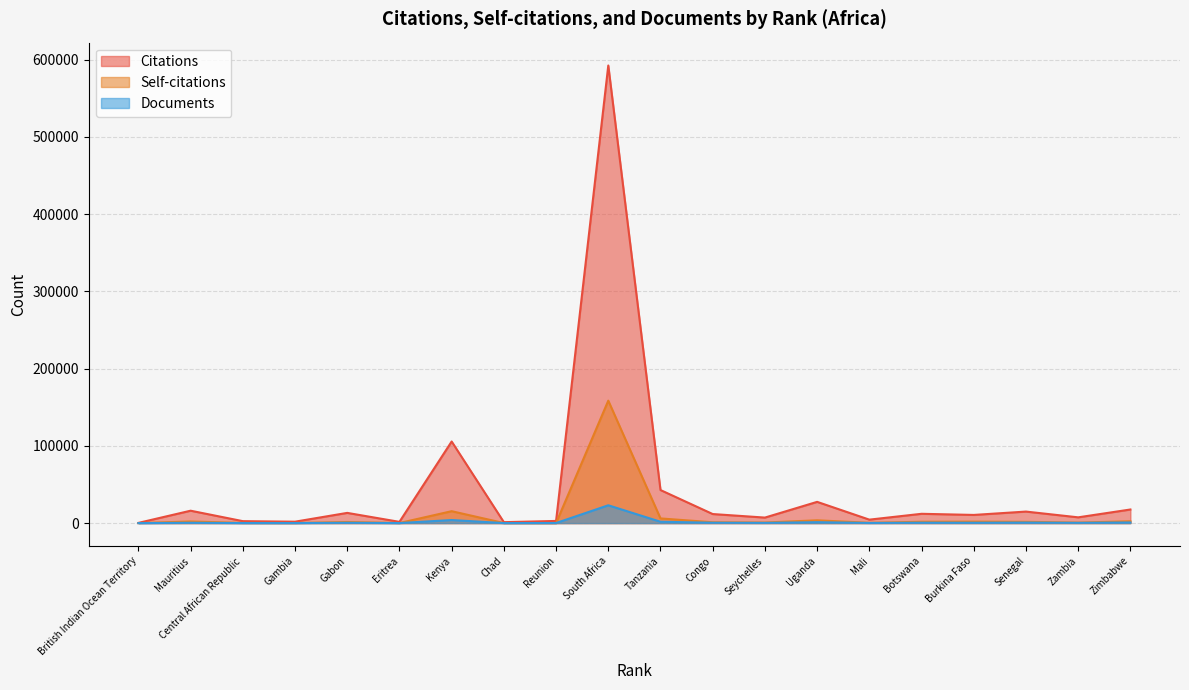

What are all the series names shown in the legend?

Citations, Self-citations, Documents